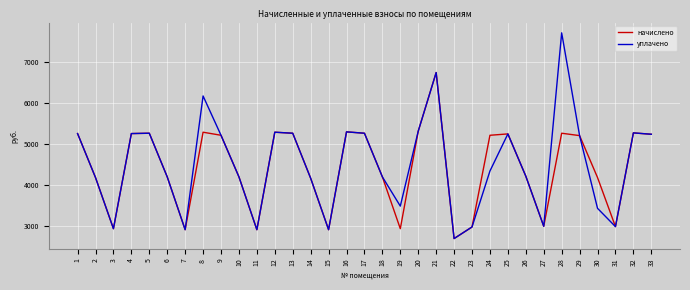

What is the lowest value of the уплачено series?

2699.3